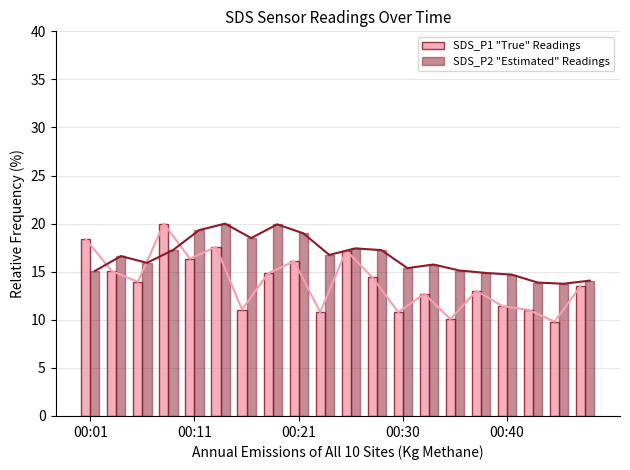

What is the average value of the SDS_P2 "Estimated" Readings series?

16.5